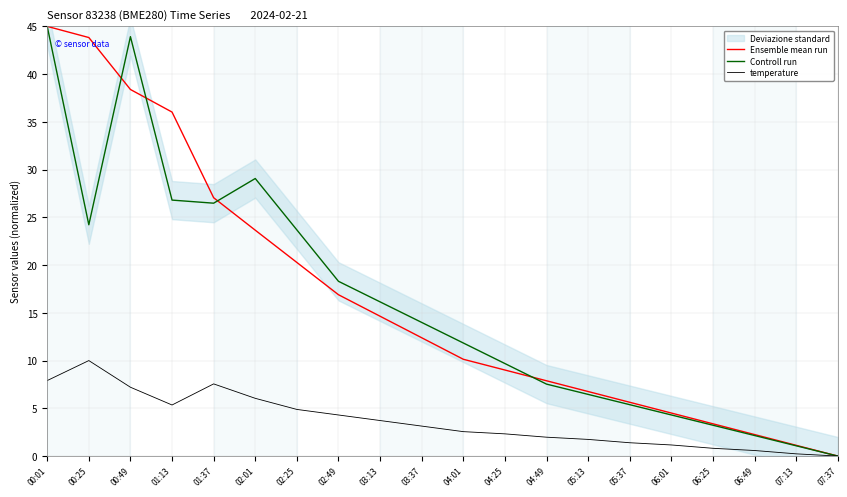

What is the highest value of the temperature series?

10.0